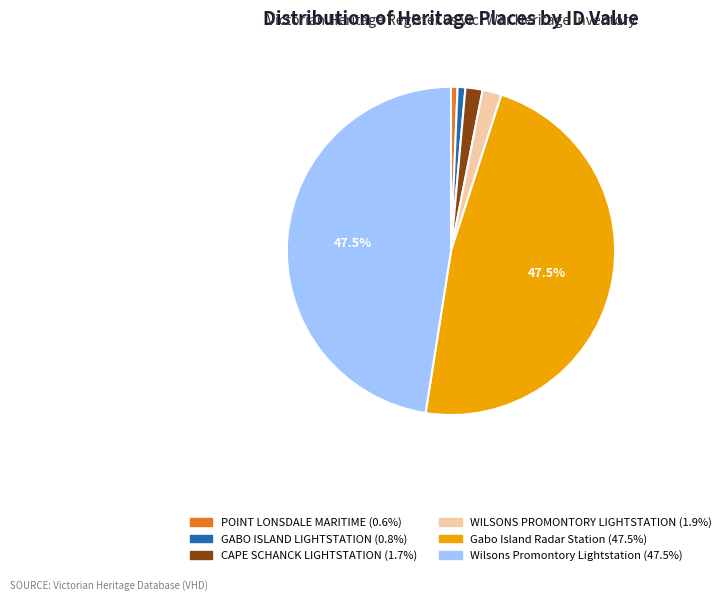

To the nearest percent, what is the difference between the largest and smallest slice percentages?

47%